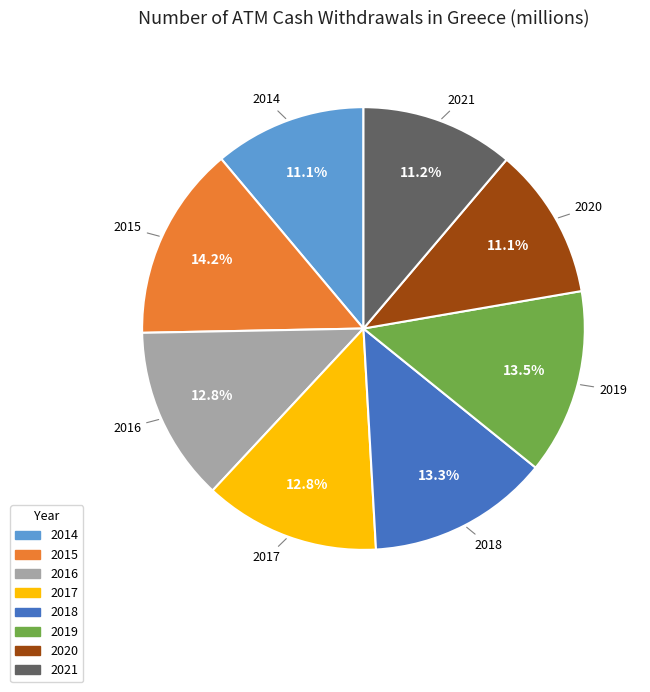

How many slices are in this pie chart?

8